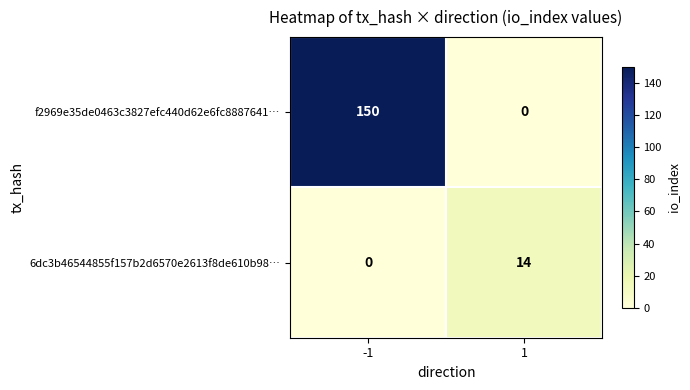

At how many categories does at least one series exceed 41?

1